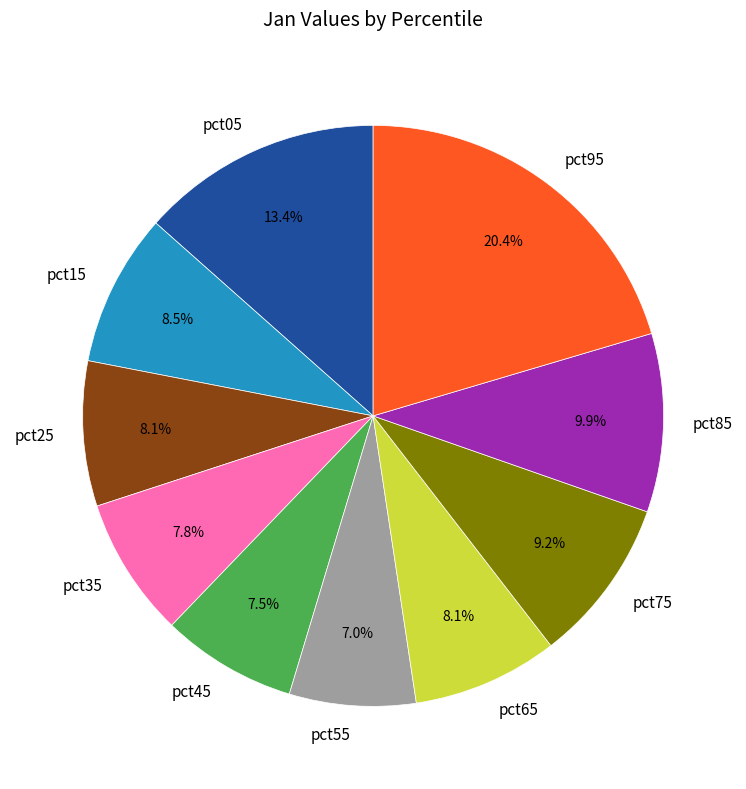

What is the total percentage of pct15 and pct35?

16.3%